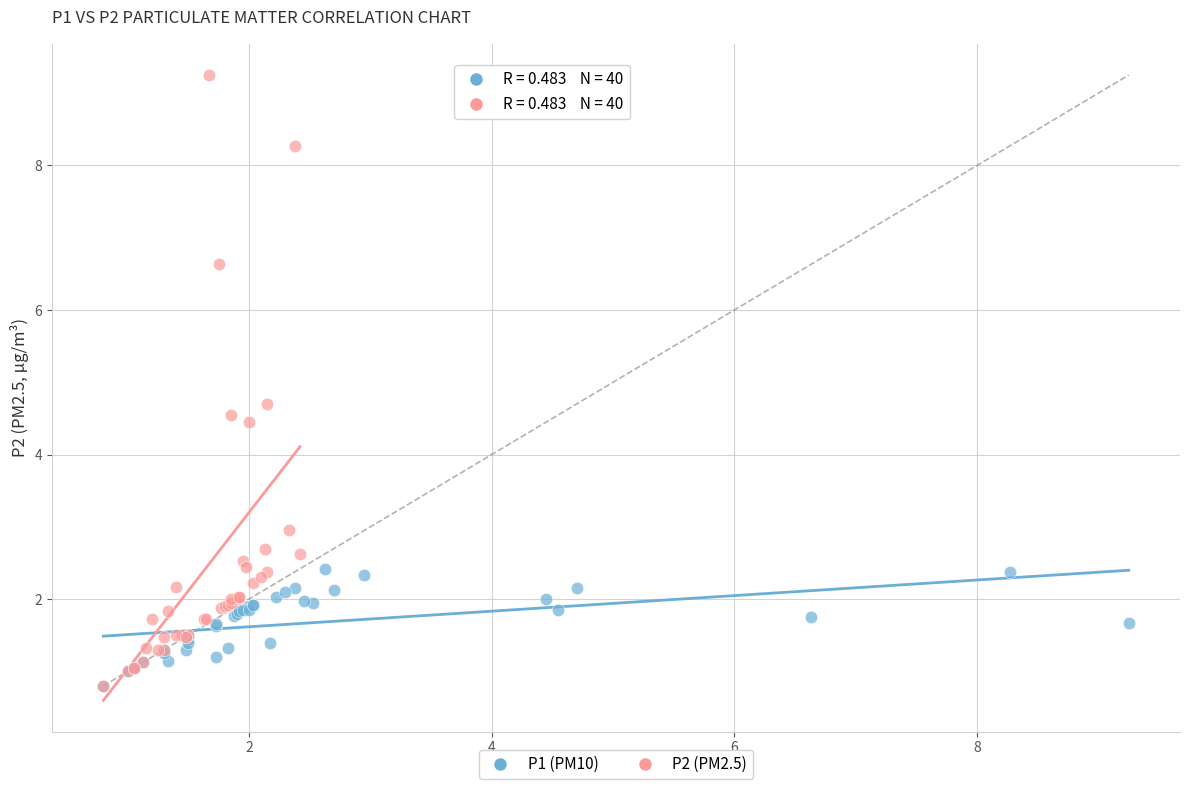

Which series has the largest Y range (max minus min)?

P2 (PM2.5)